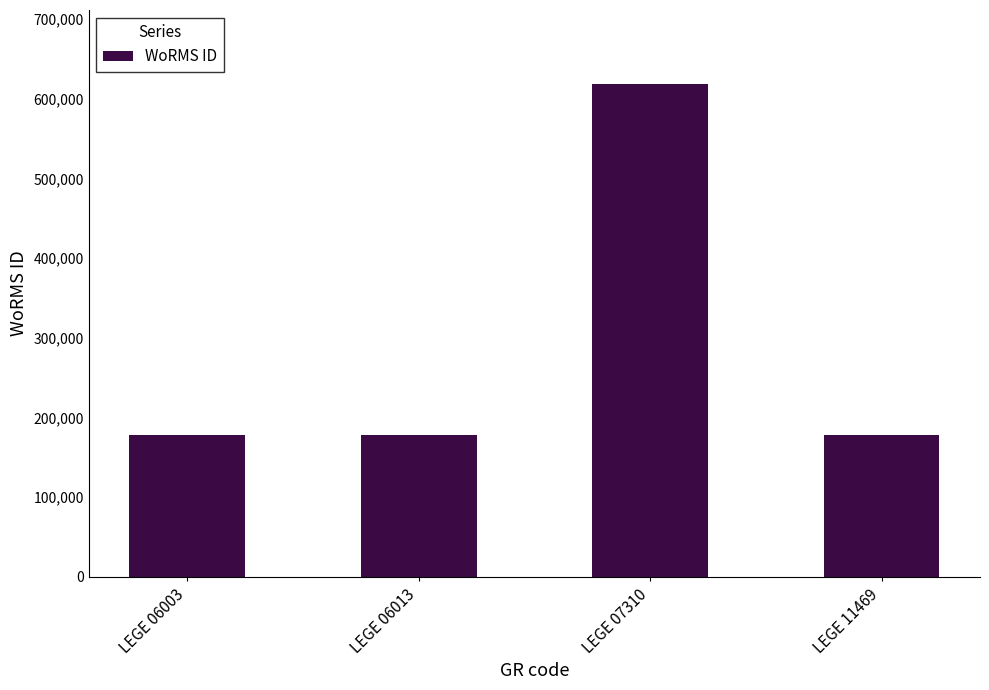

Which category has the highest value across all series?

LEGE 07310